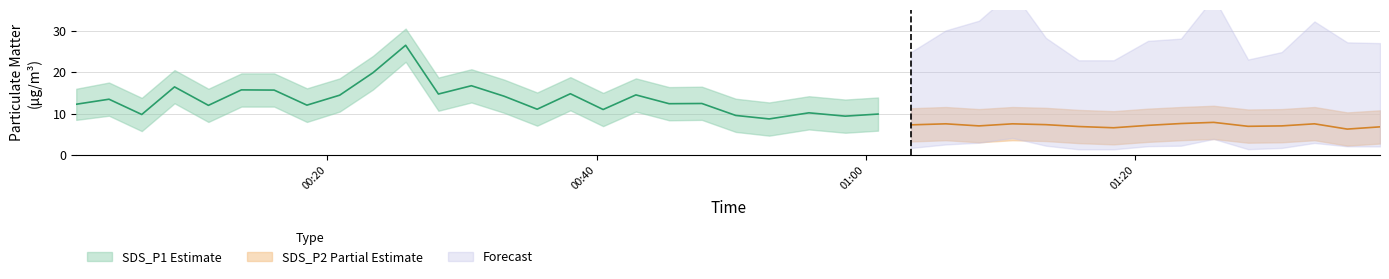

What is the sum of all SDS_P1_lower values?

355.7